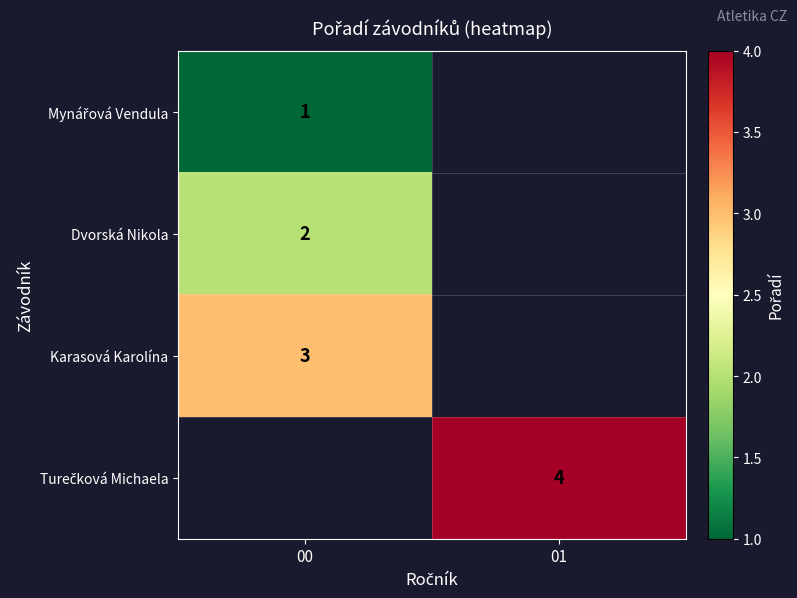

At how many categories does at least one series exceed 2?

2